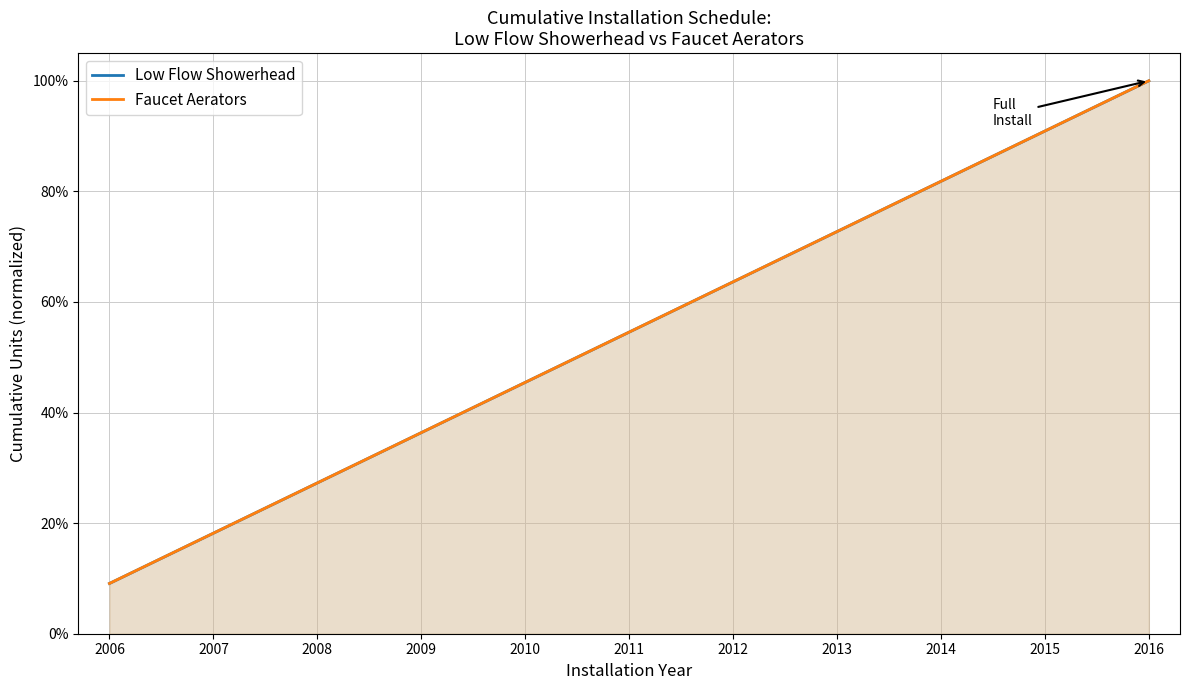

How many distinct data groups are displayed?

2